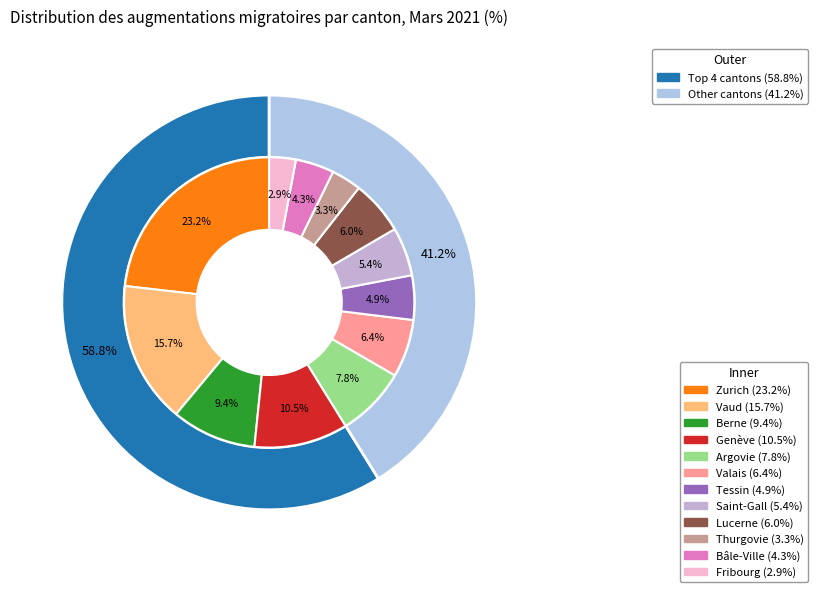

What percentage is the Lucerne slice, to the nearest percent?

6%